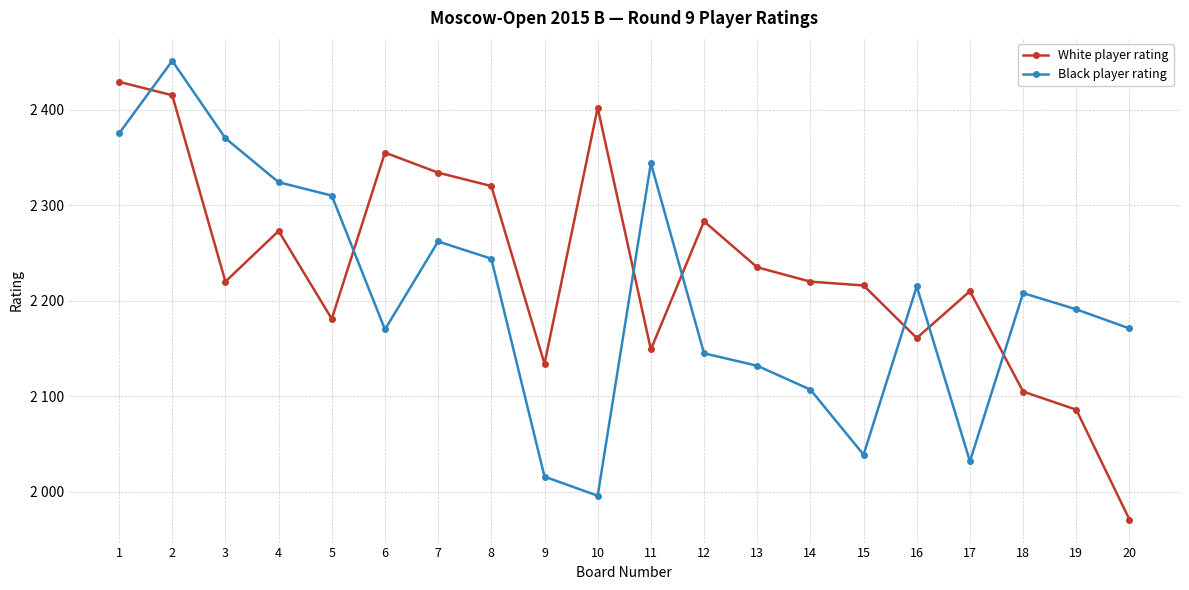

Is this an area chart (filled region under the line)?

No